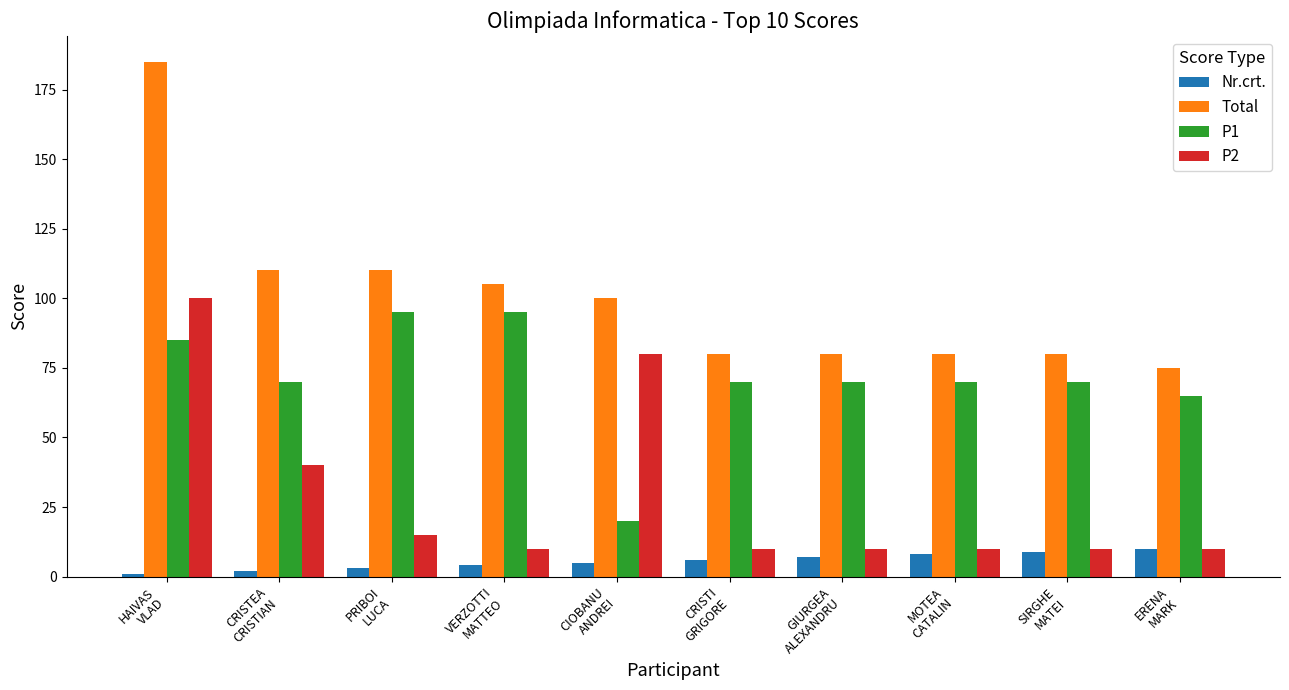

What is the label of the 5th bar from the left?

CIOBANU
ANDREI